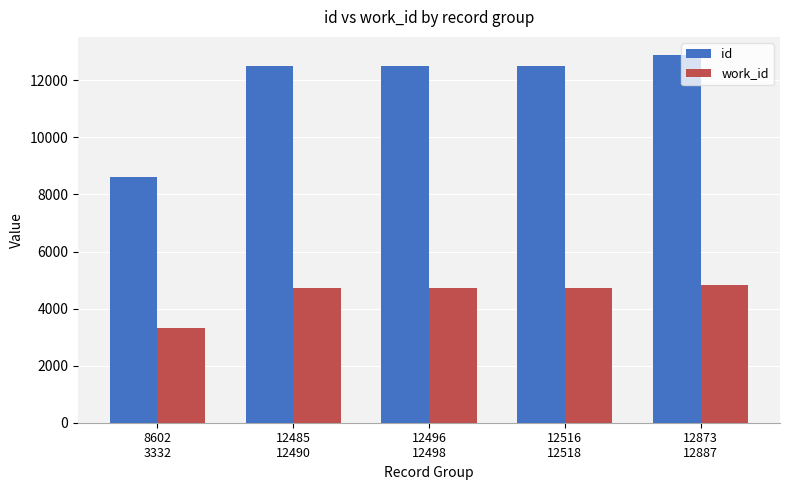

Rank the series by their average value, from highest to lowest.

id, work_id